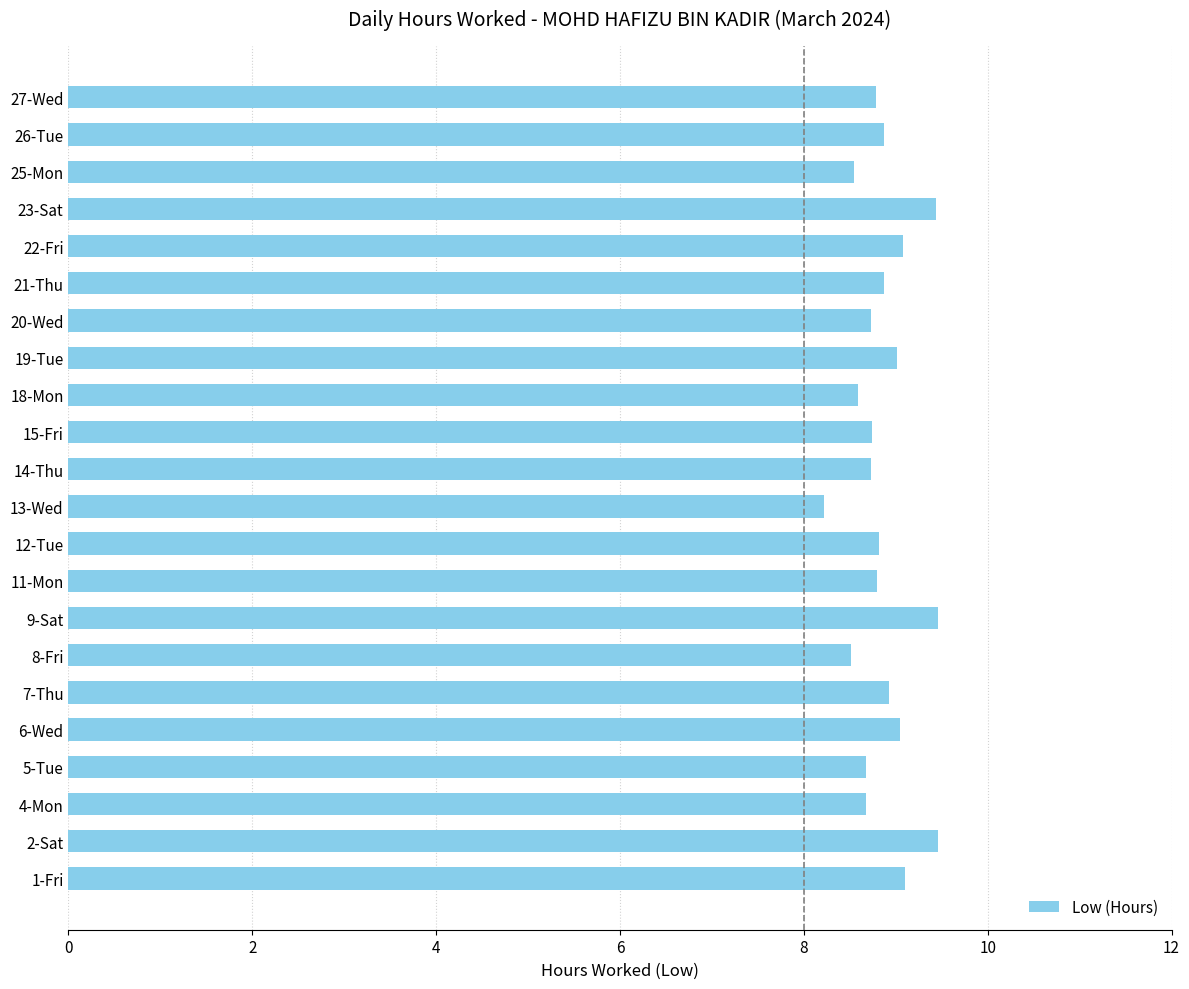

The chart shows a value of 8.2 at 13-Wed. True or false?

True